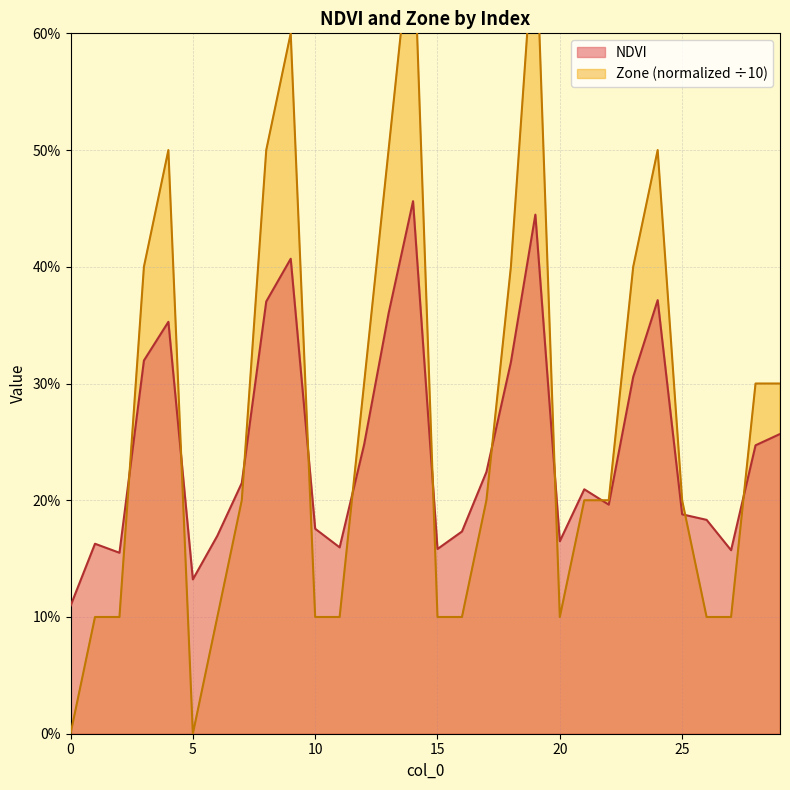

Which series has the largest range (max minus min)?

Zone